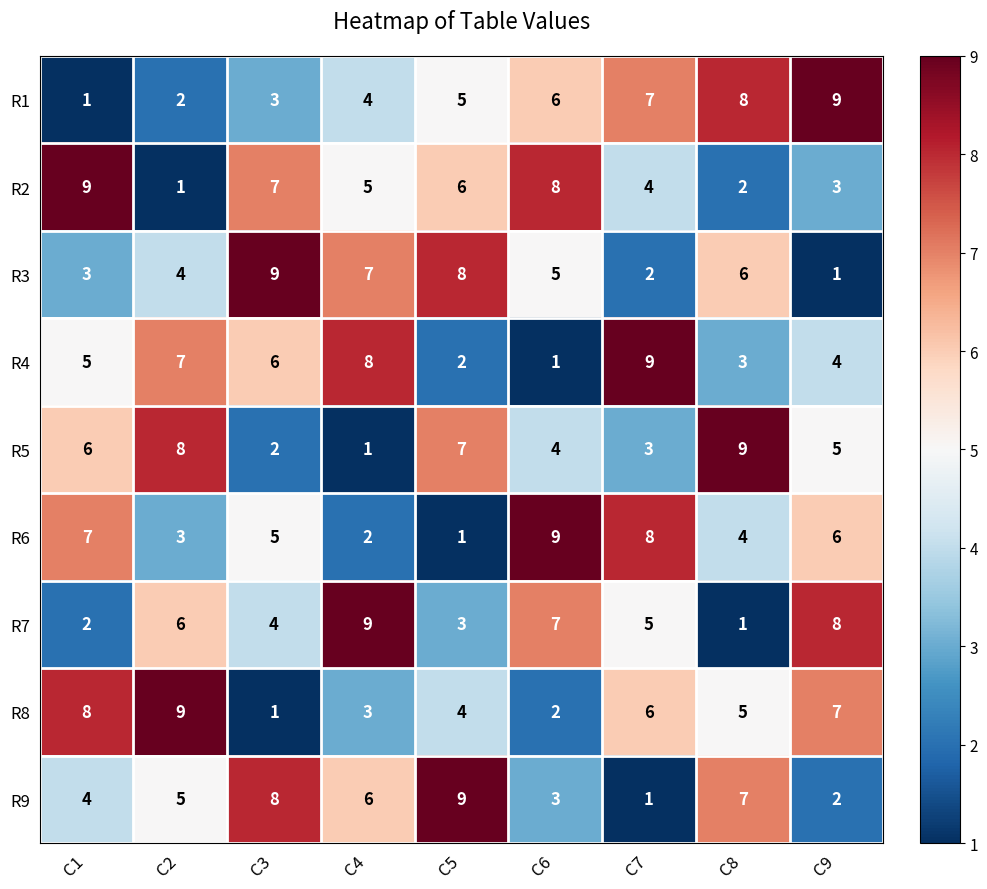

Count the R7 values in the range 3 to 7.

5